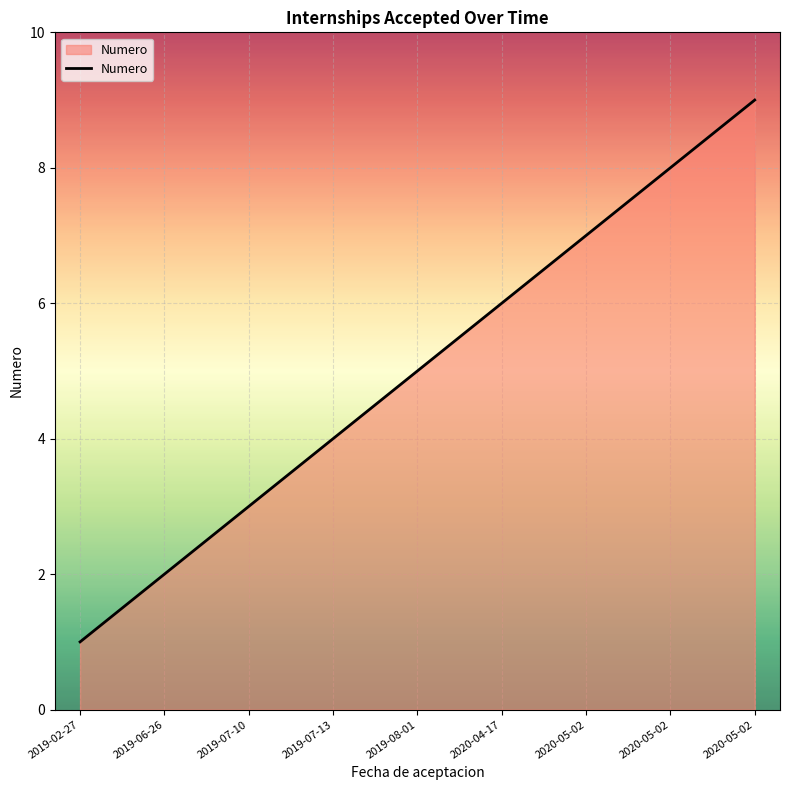

What is the greatest value displayed?

9